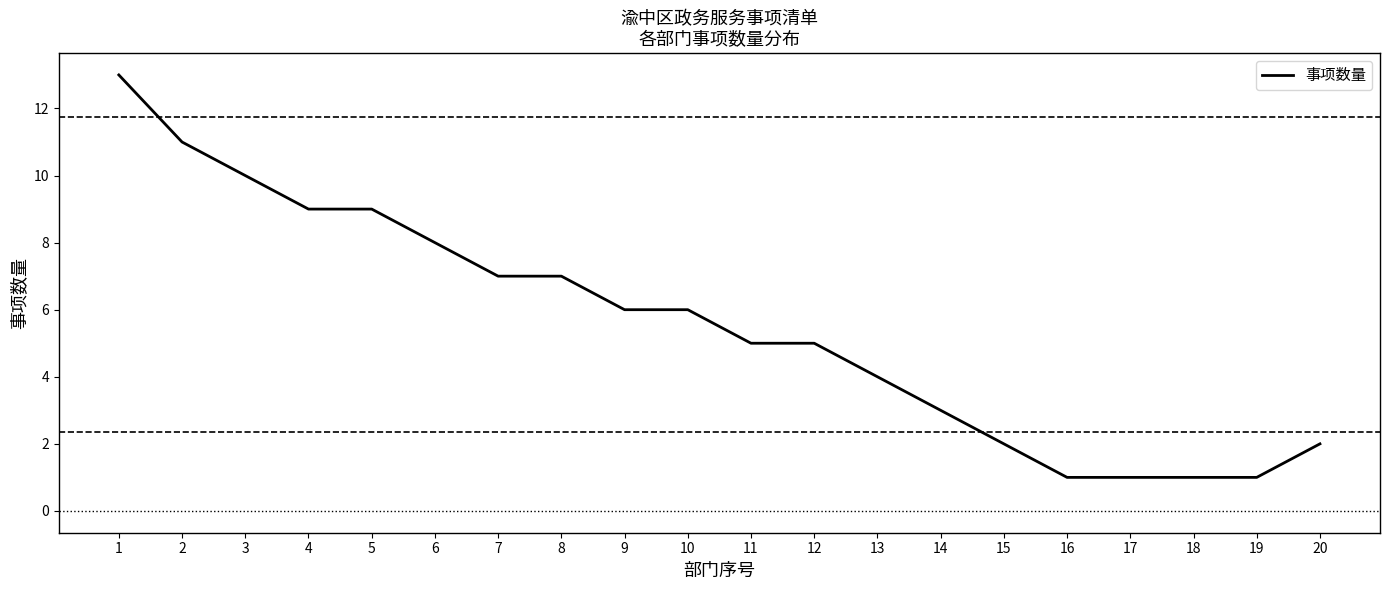

How many distinct data groups are displayed?

1